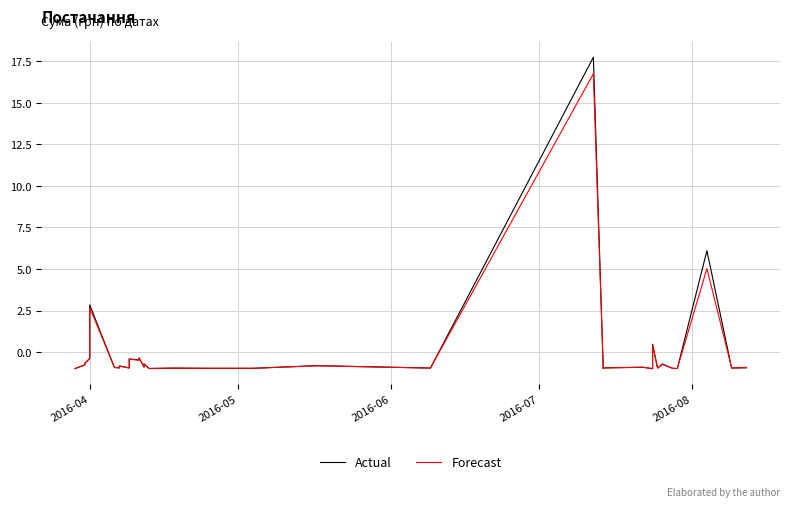

What is the maximum value shown in the chart?

17.7